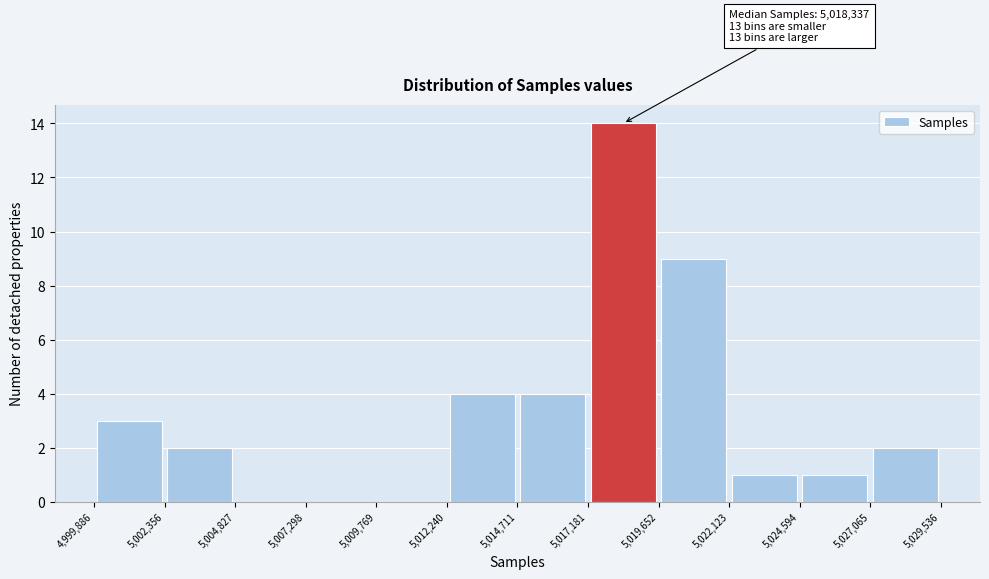

Over which range of the x-axis is the bar tallest?

5,017,181 to 5,019,652